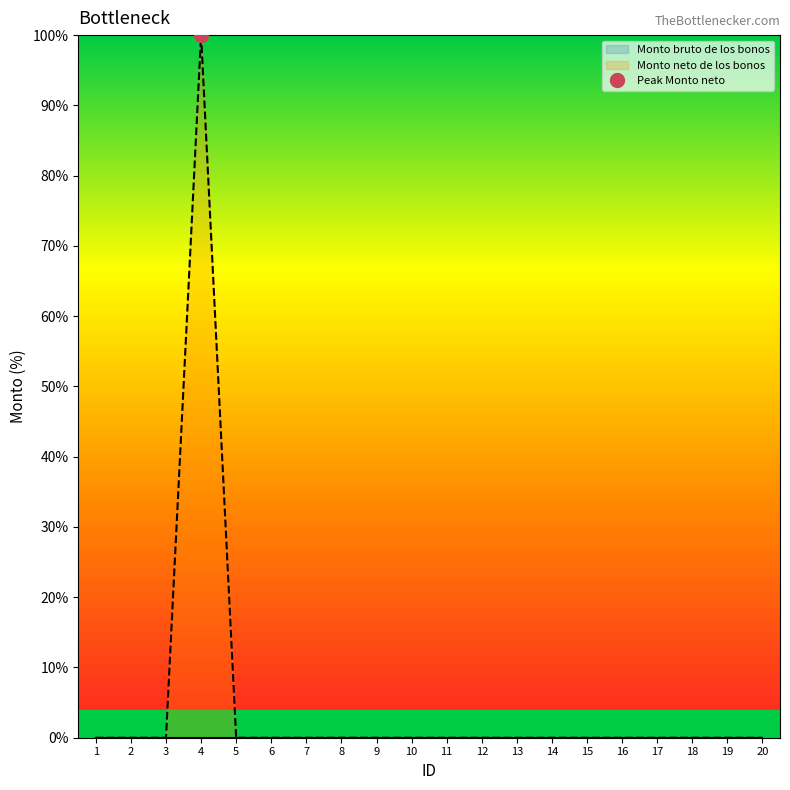

Which category has the lowest value across all series?

1